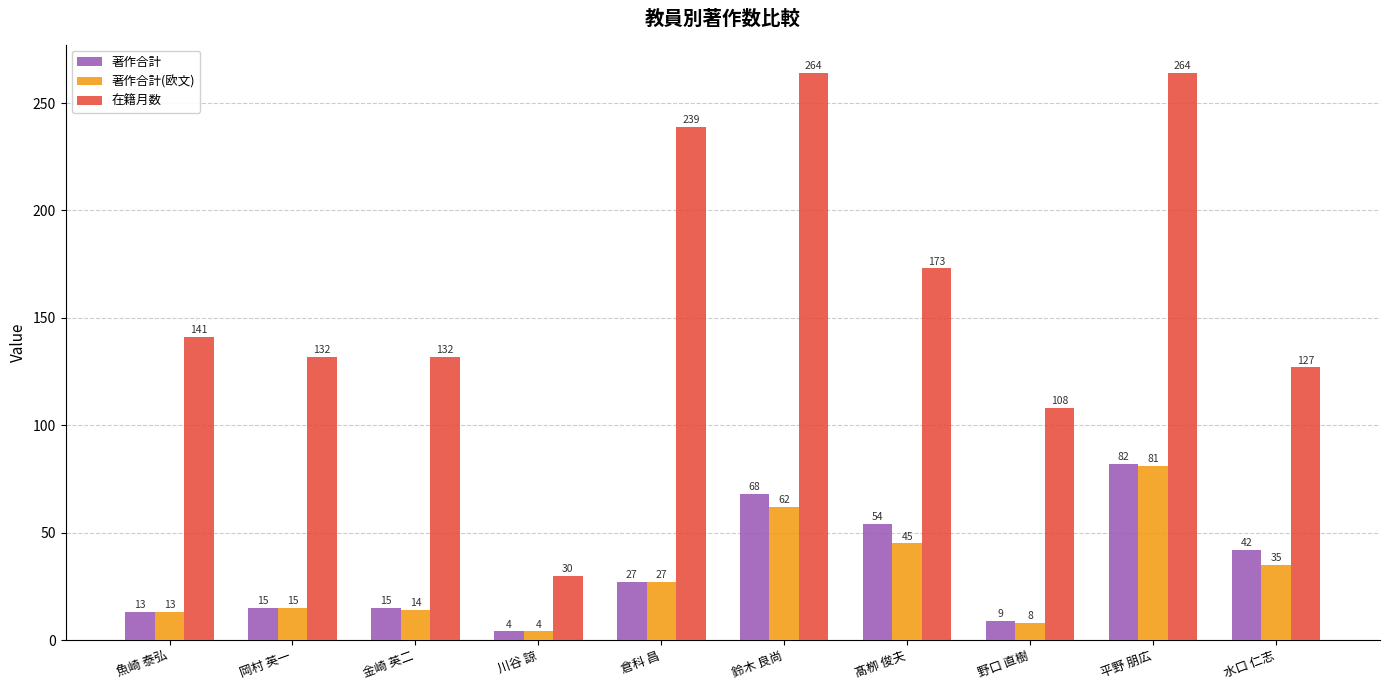

What is the label of the 10th bar from the right?

魚崎 泰弘